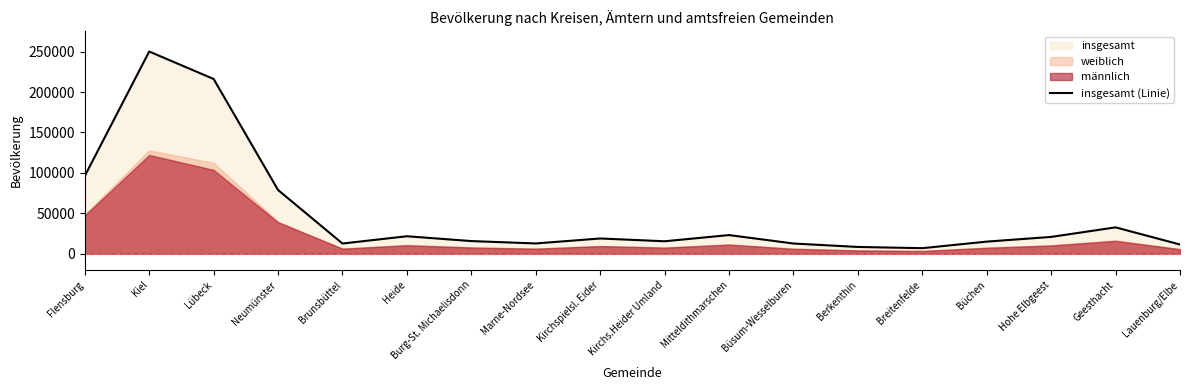

The value at Heide is 21690. True or false?

True